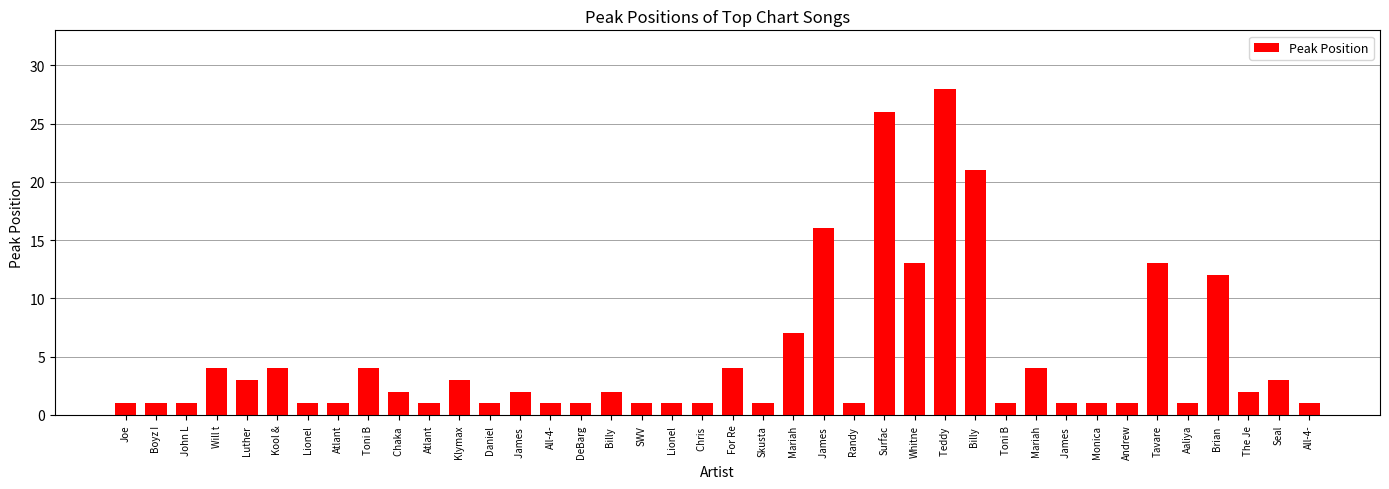

How many bars are there in total?

40